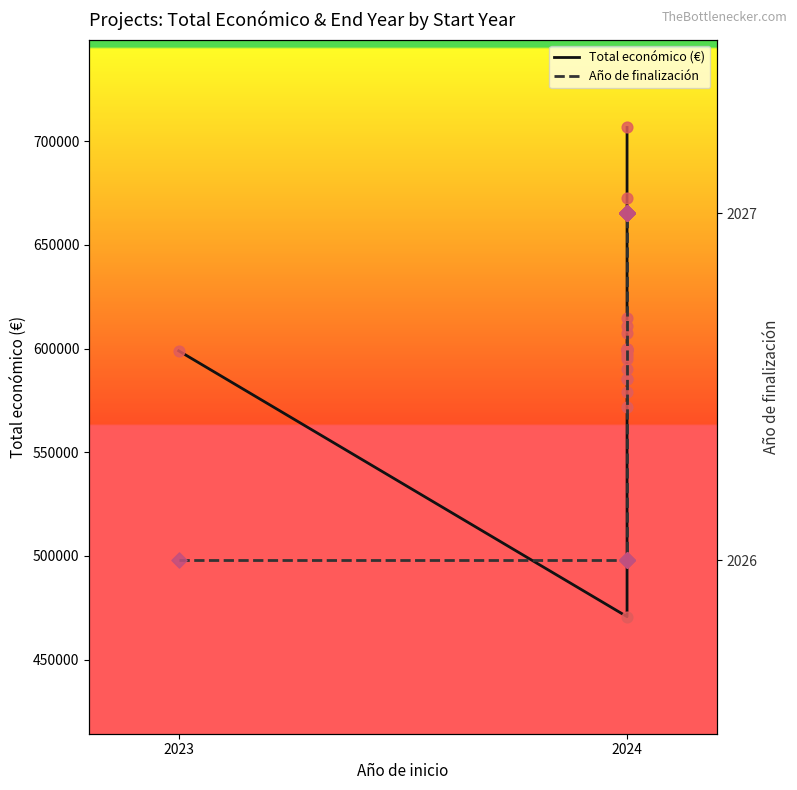

Which series contains the lowest Y value?

Año de finalización